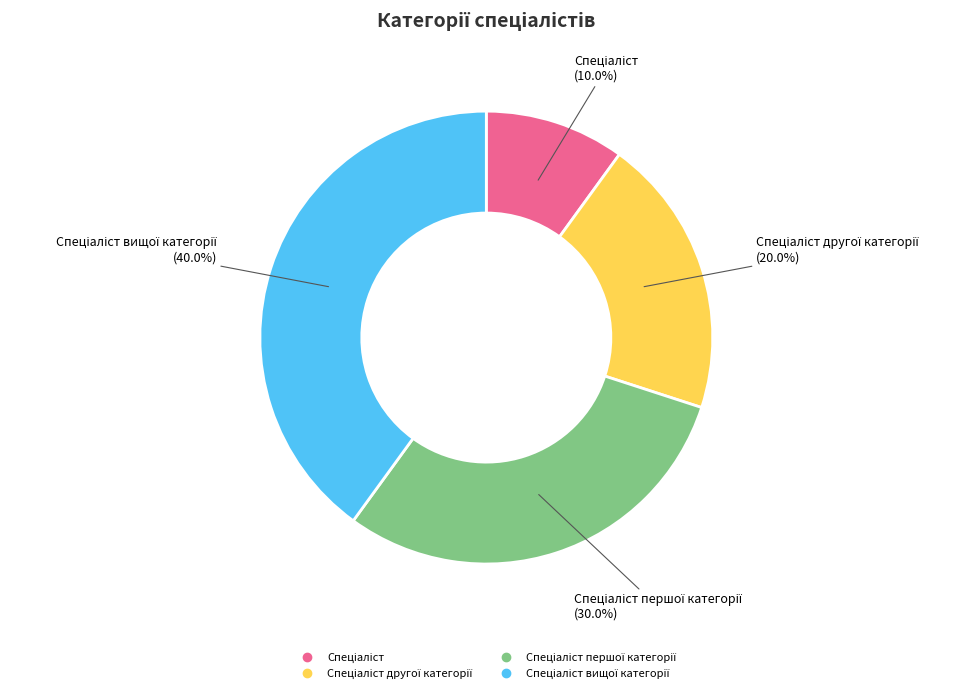

Is there any slice that represents more than half of the pie?

No